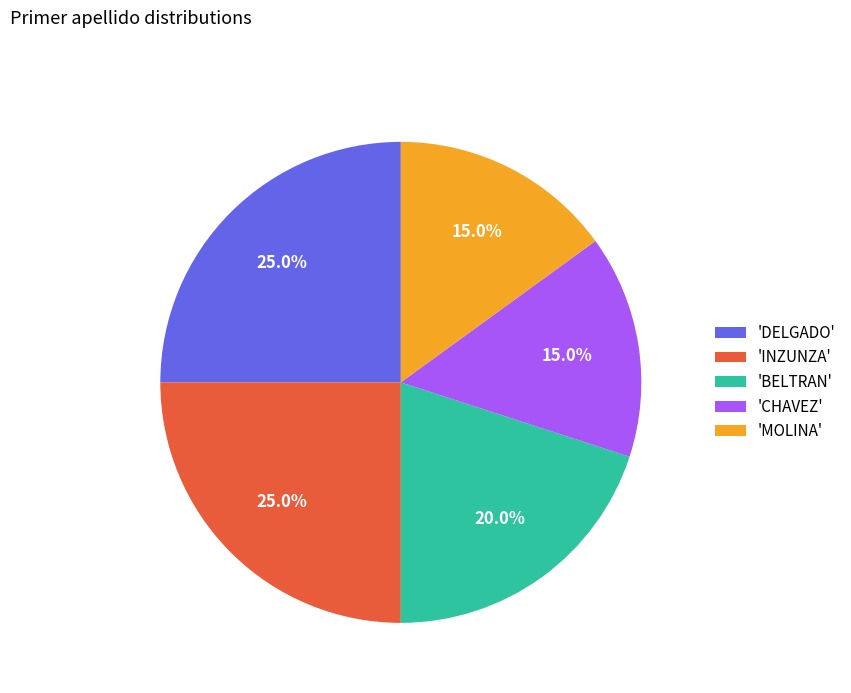

Does any single category account for the majority?

No